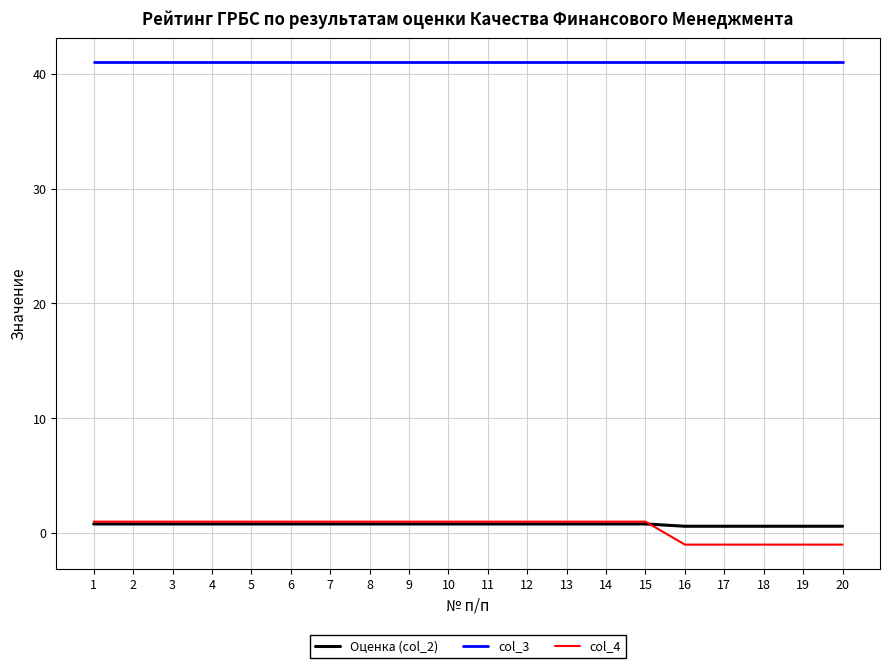

True or false: col_4 and col_3 cross at least once.

False